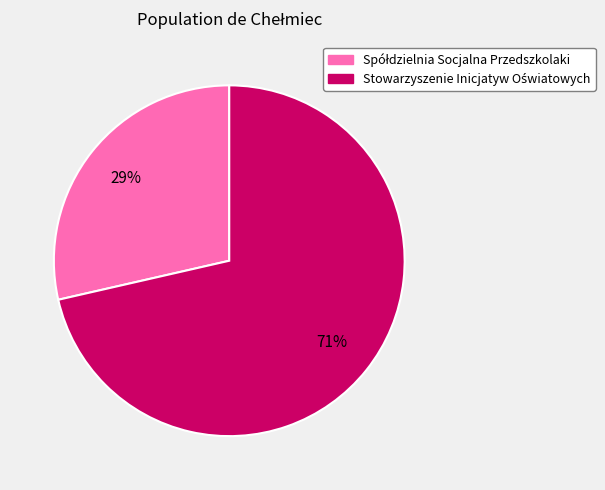

To the nearest percent, what is the average slice percentage?

50%